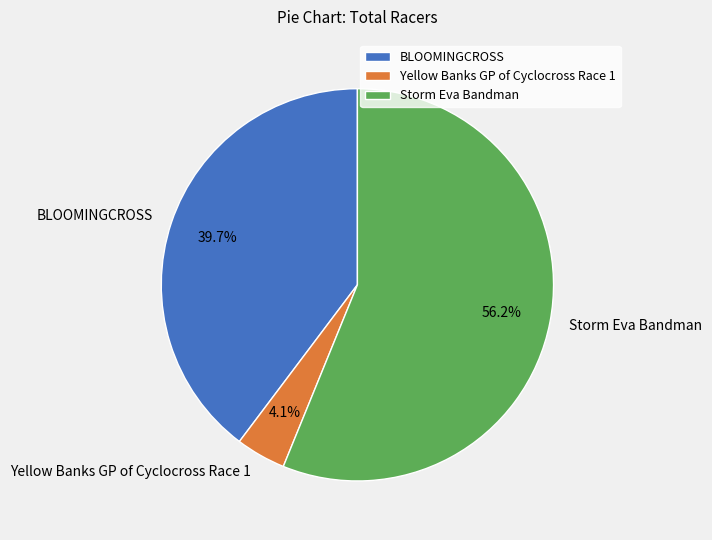

Which category accounts for the majority?

Storm Eva Bandman